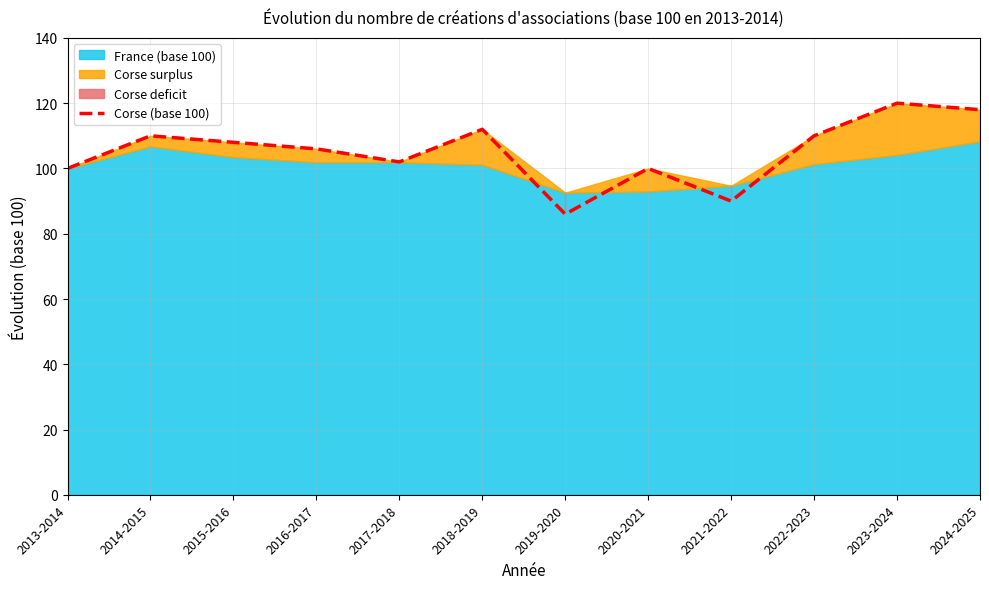

What is the smallest value displayed?

86